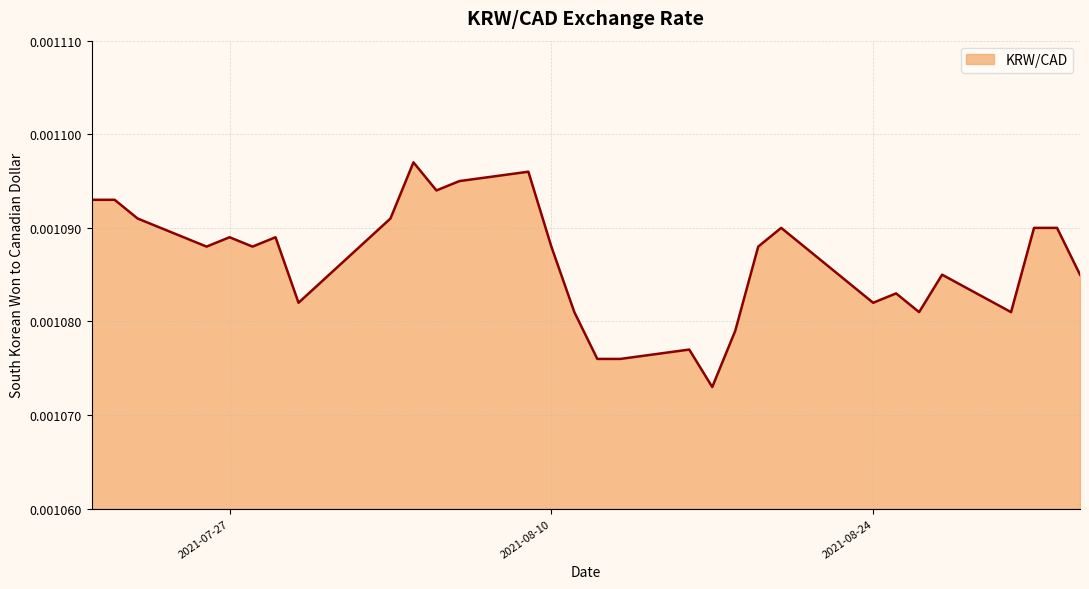

True or false: the data has more than 0 interior local peaks.

True